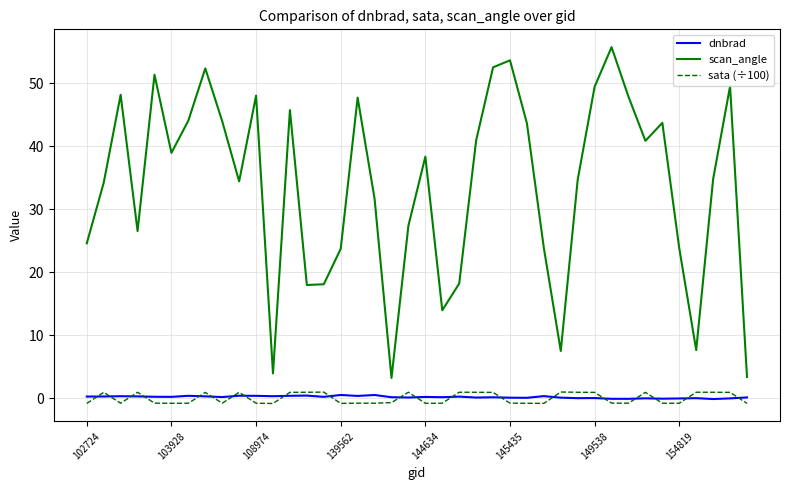

True or false: scan_angle and sata (÷100) cross at least once.

False